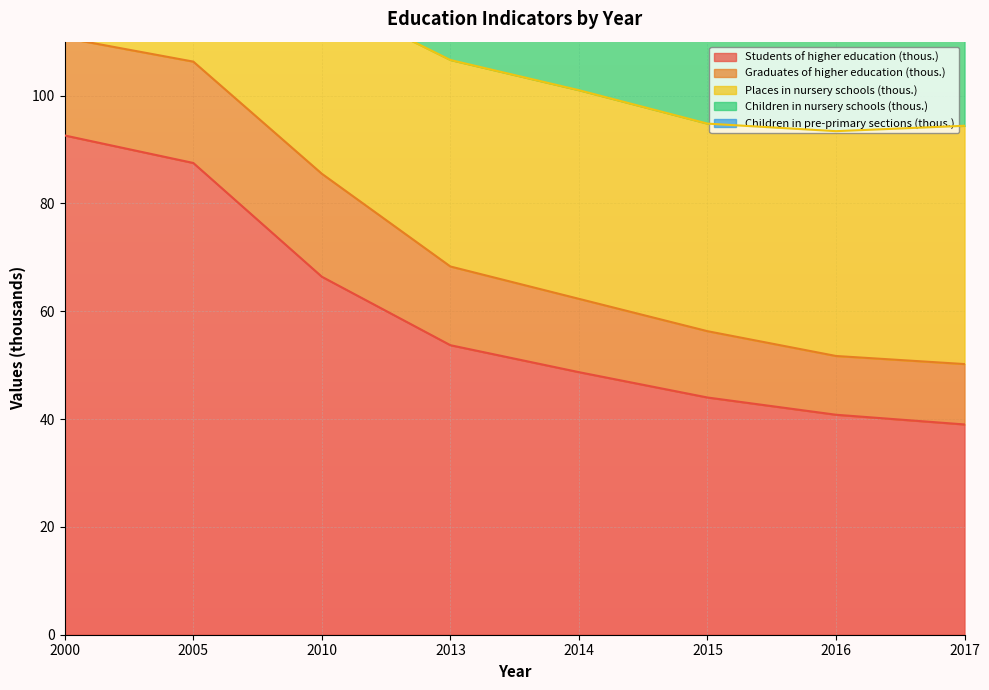

True or false: Children in nursery schools (thous.) has a value of 29.1 at 2000.

True